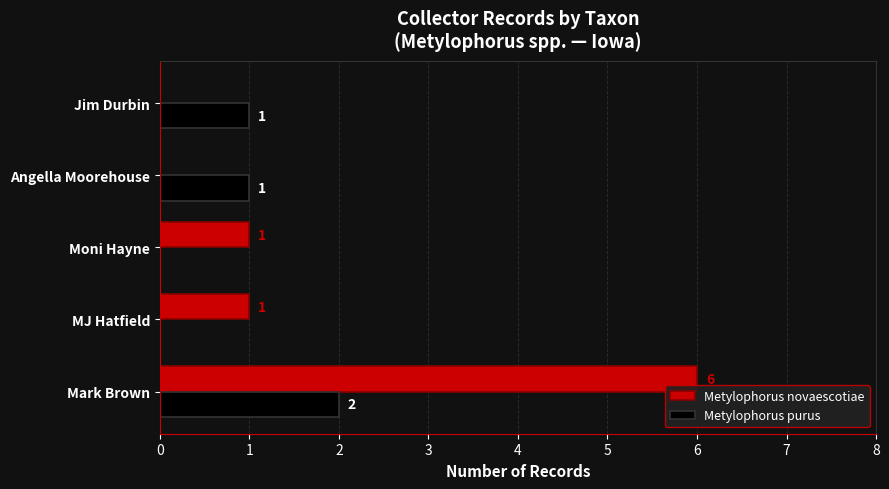

What is the sum of the Metylophorus novaescotiae values at Jim Durbin and Mark Brown?

6